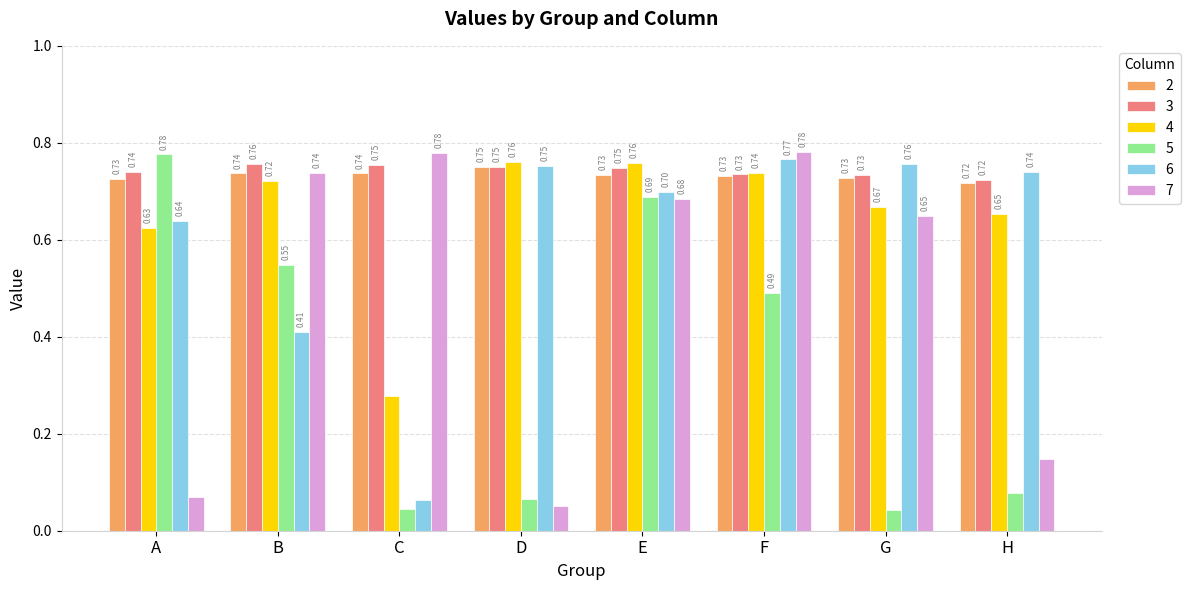

At which label does 5 reach its peak?

A